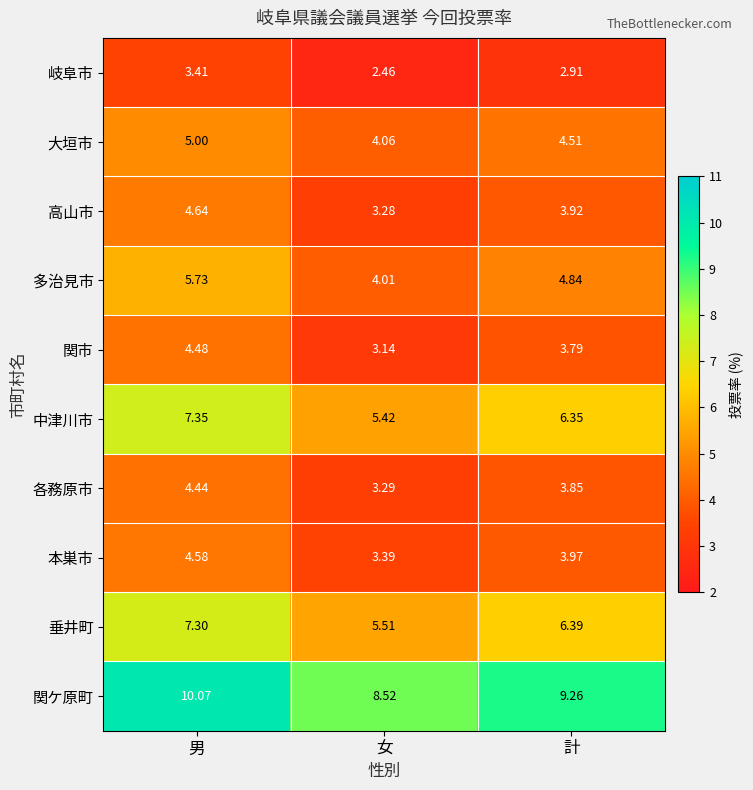

At 計, list the series in order from smallest to largest.

岐阜市, 関市, 各務原市, 高山市, 本巣市, 大垣市, 多治見市, 中津川市, 垂井町, 関ケ原町